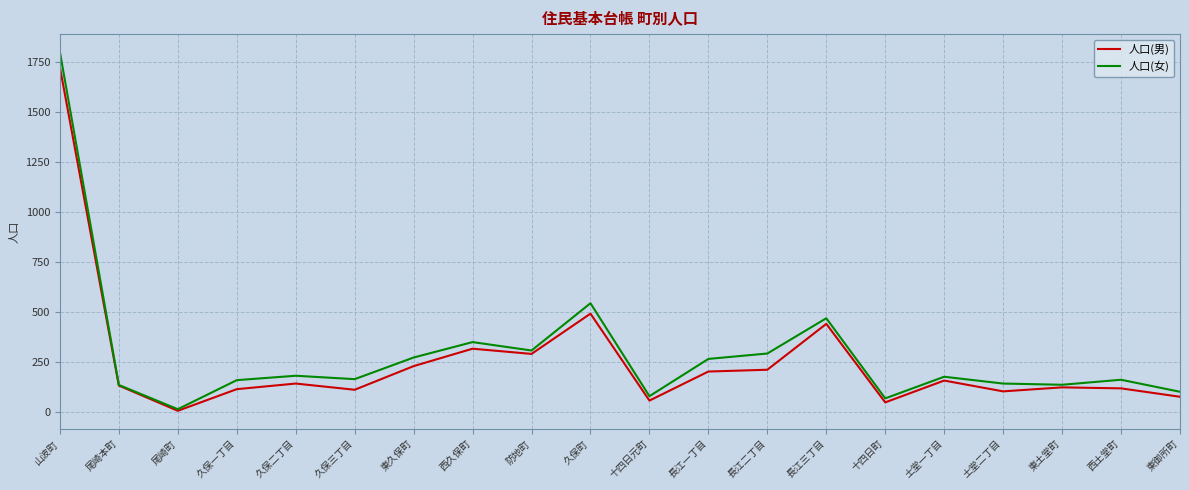

What is the spread (max minus min) of values at 土堂一丁目?

19